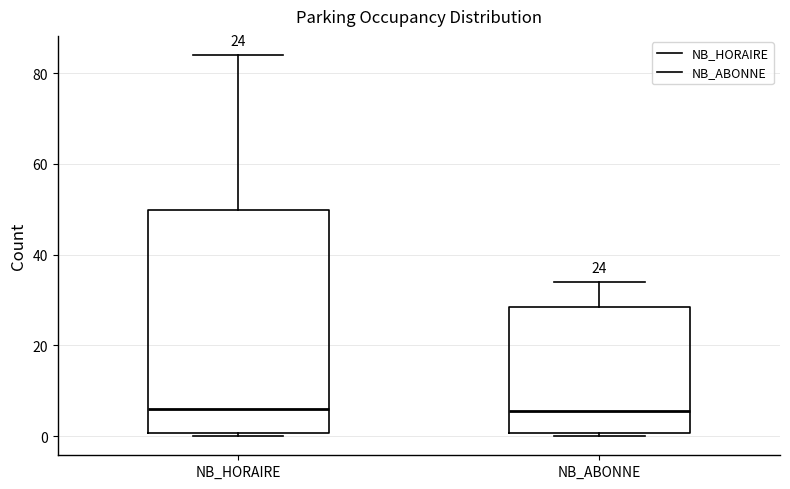

Which box is the tallest, from its lower edge to its upper edge?

NB_HORAIRE